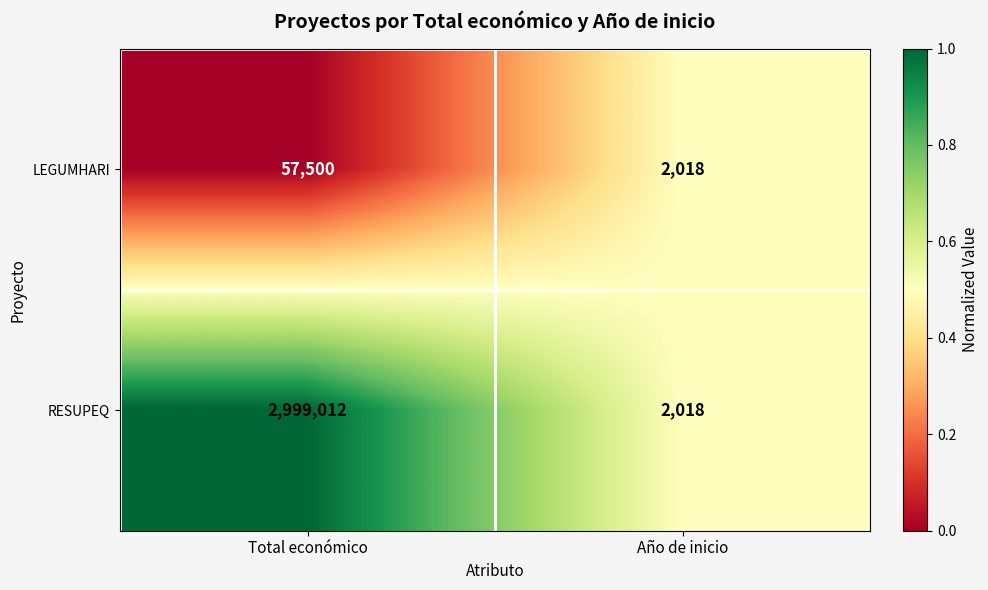

At which category is the sum across all series the highest?

Total económico